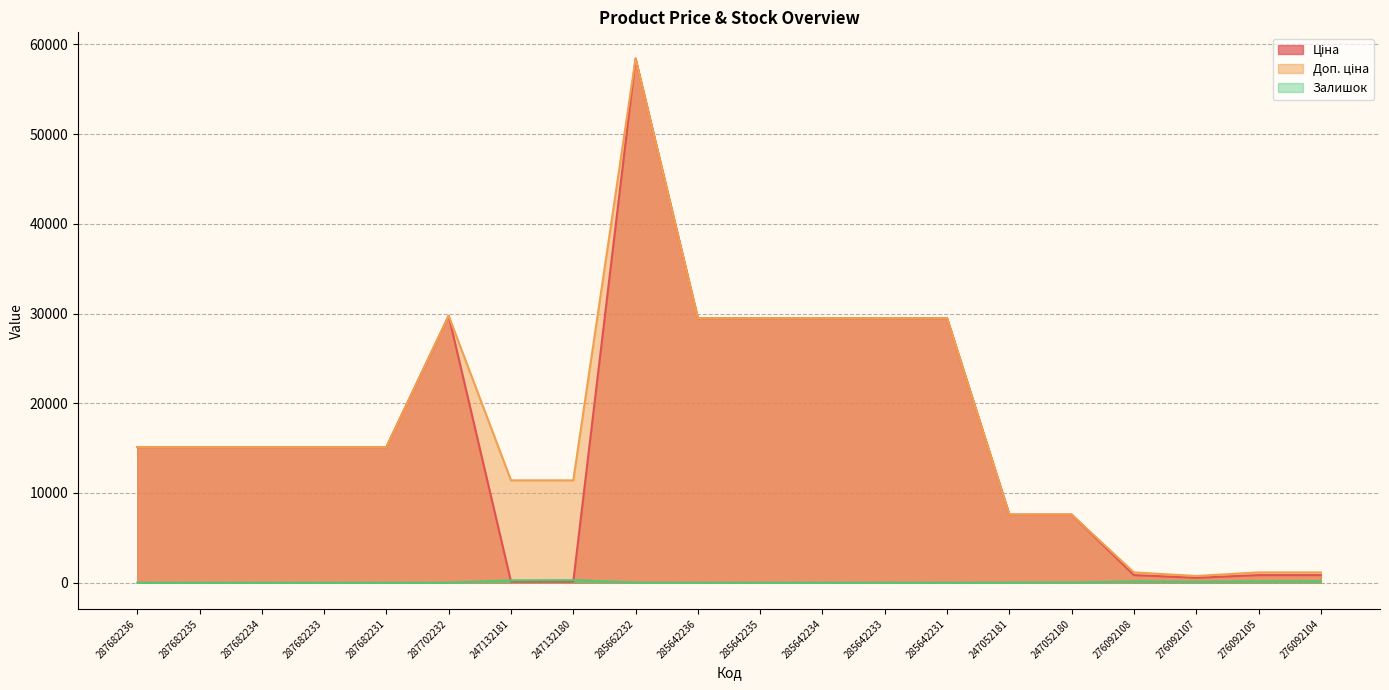

What is the label of the 20th point from the left?

276092104